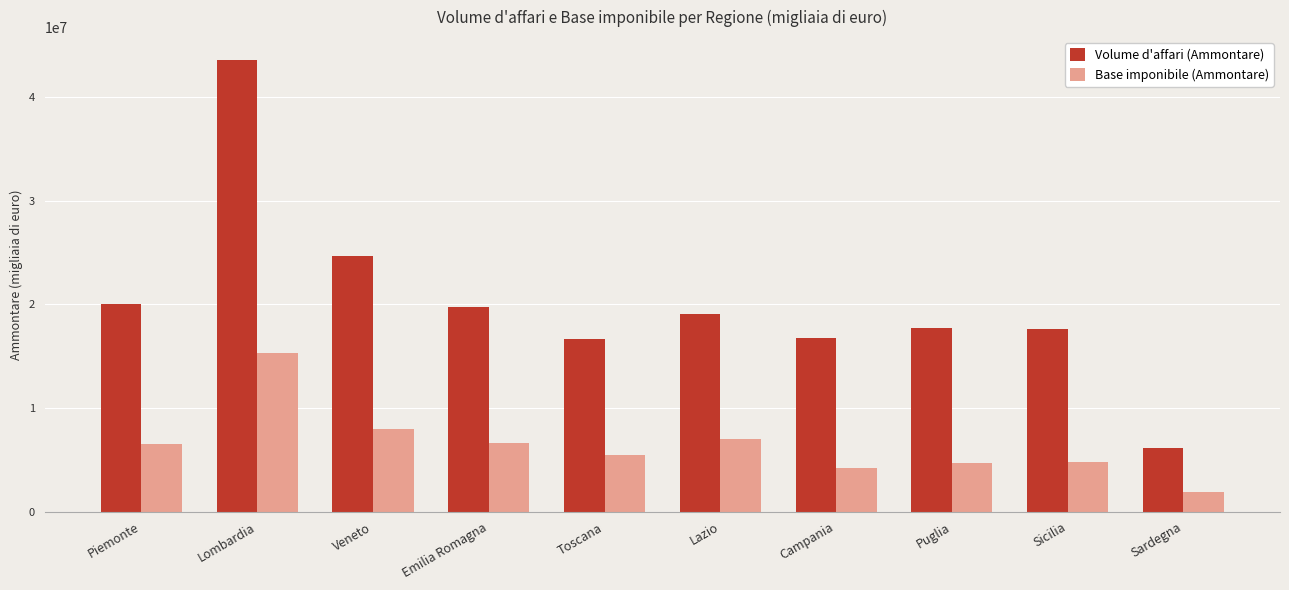

List the series in order of their peak value, lowest first.

Base imponibile (Ammontare), Volume d'affari (Ammontare)